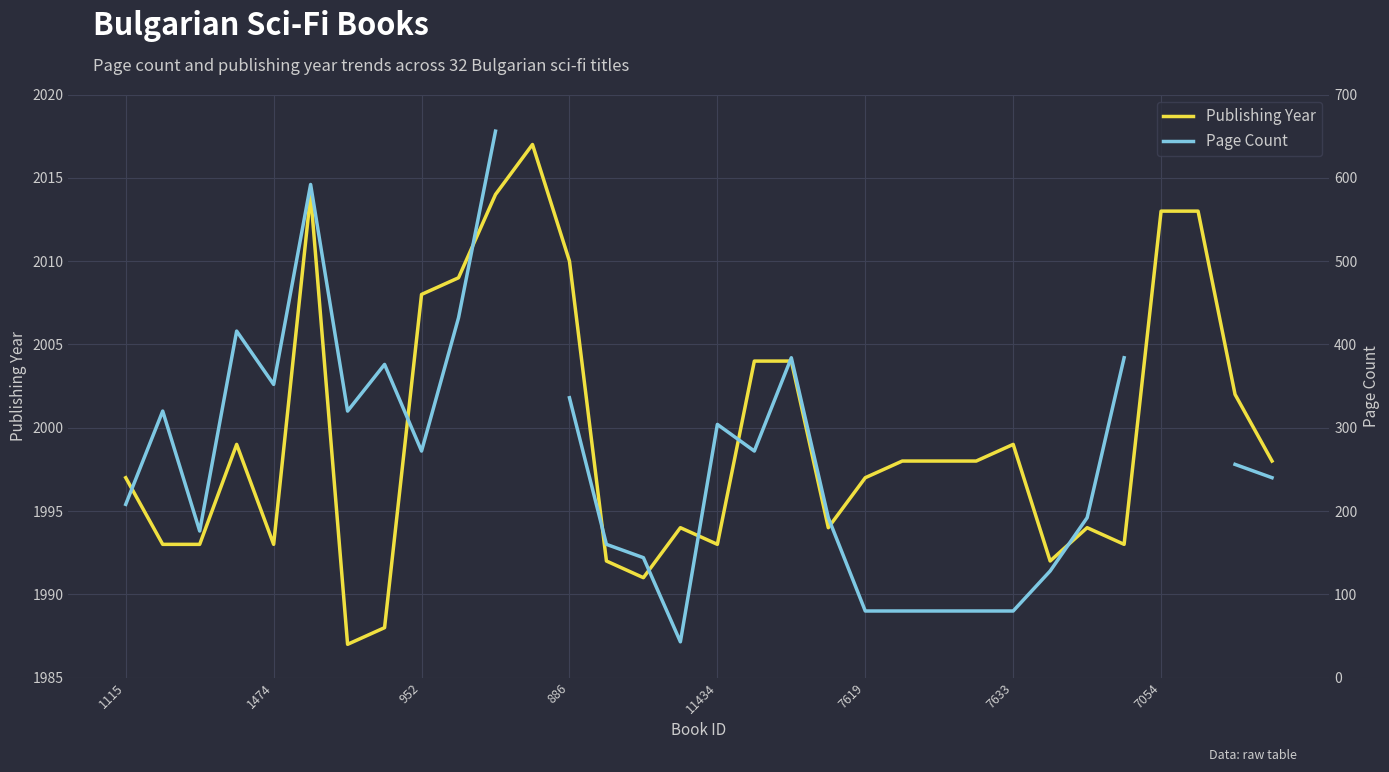

What are all the series names shown in the legend?

Publishing Year, Page Count